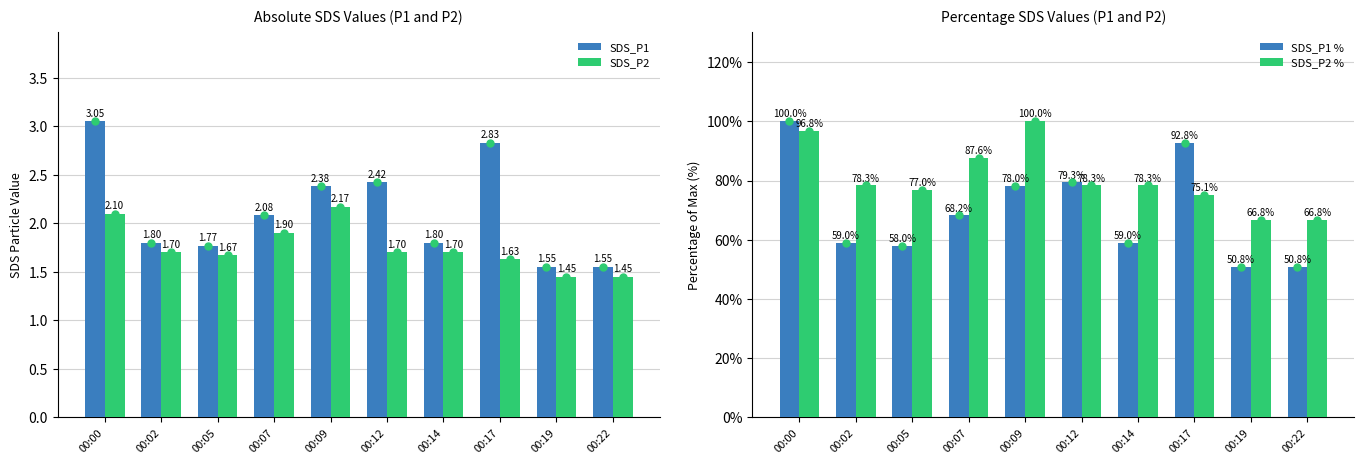

What are all the series names shown in the legend?

SDS_P1, SDS_P2, SDS_P1 %, SDS_P2 %